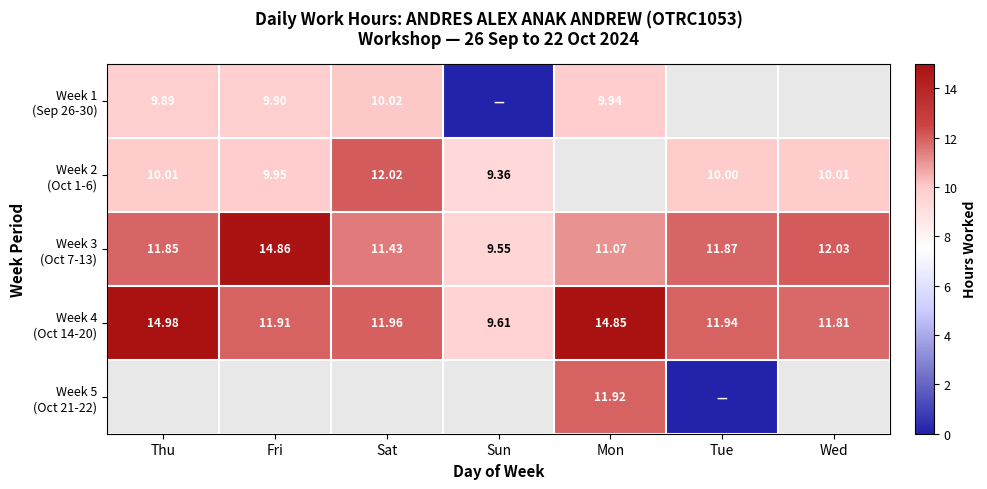

How many data points in Week 1 (Sep 26-30) are less than 9?

1